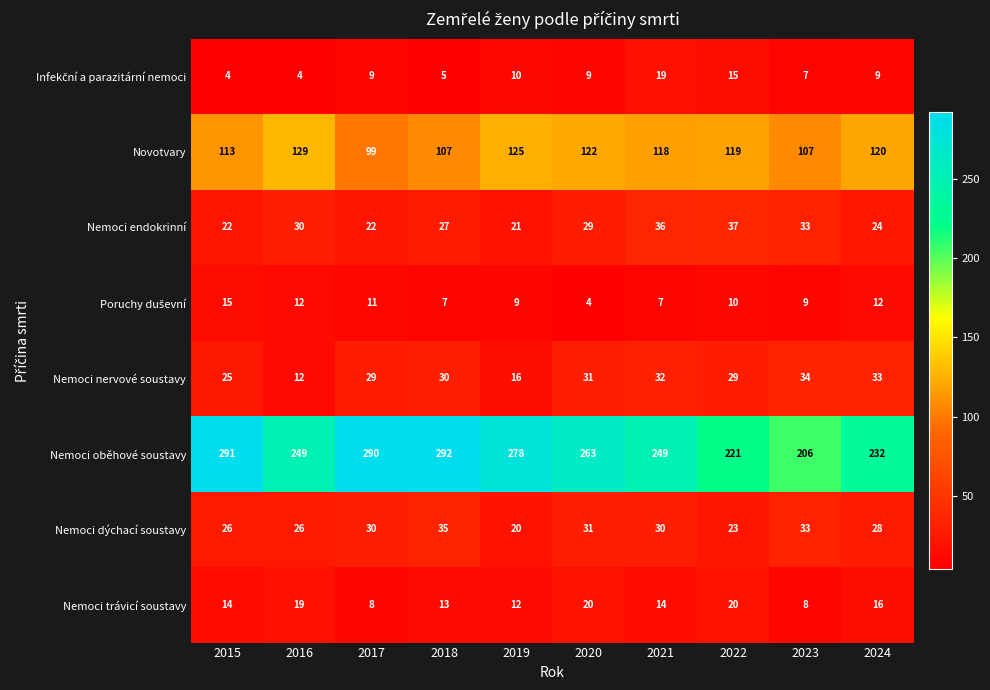

Count the number of data series in this chart.

8